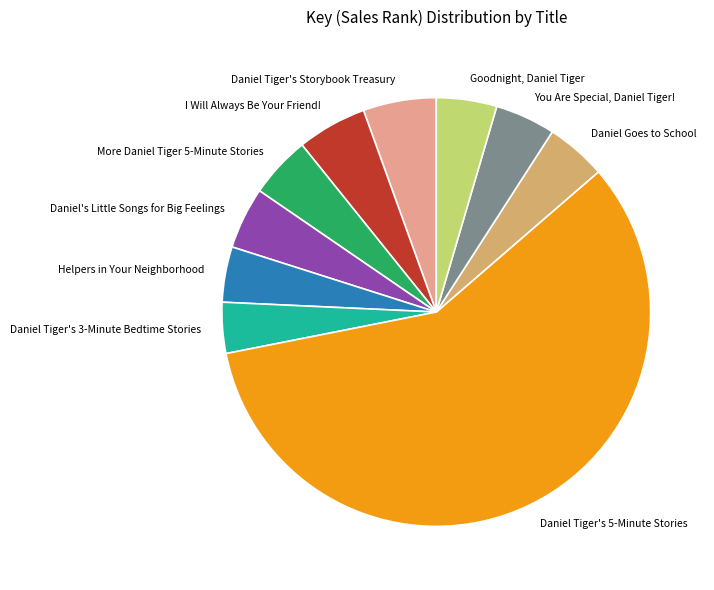

Does Daniel Tiger's 5-Minute Stories account for over 50% of the chart?

Yes